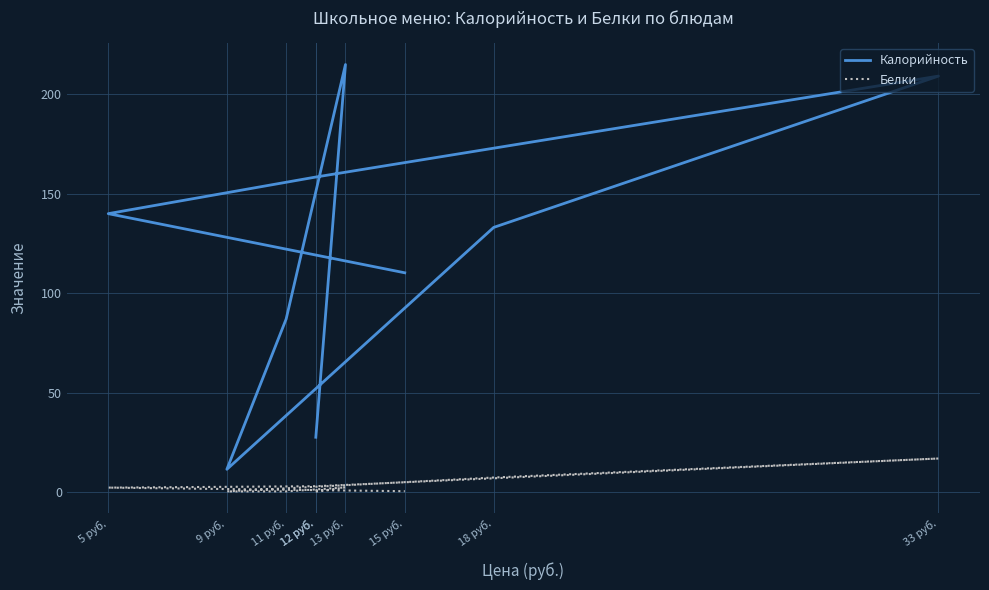

What is the label of the 7th point from the left?

12 руб.